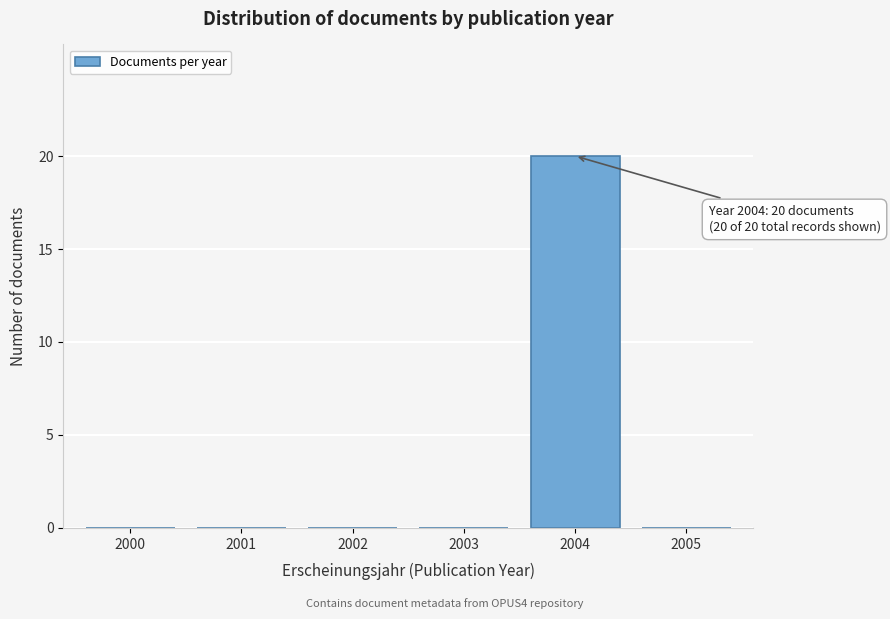

Reading left to right, extract all data points from this chart.

2000=0	2001=0	2002=0	2003=0	2004=20	2005=0